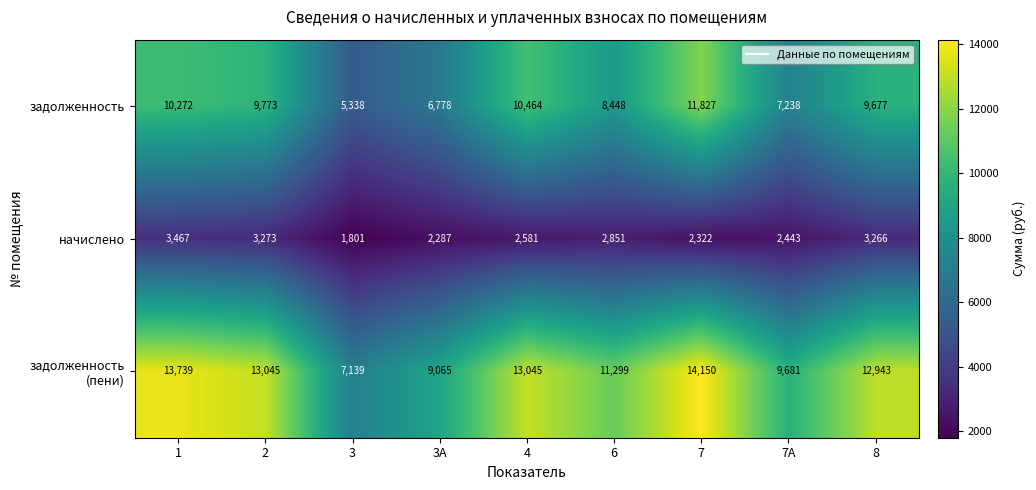

What is the sum of the начислено values at 4 and 7?

4903